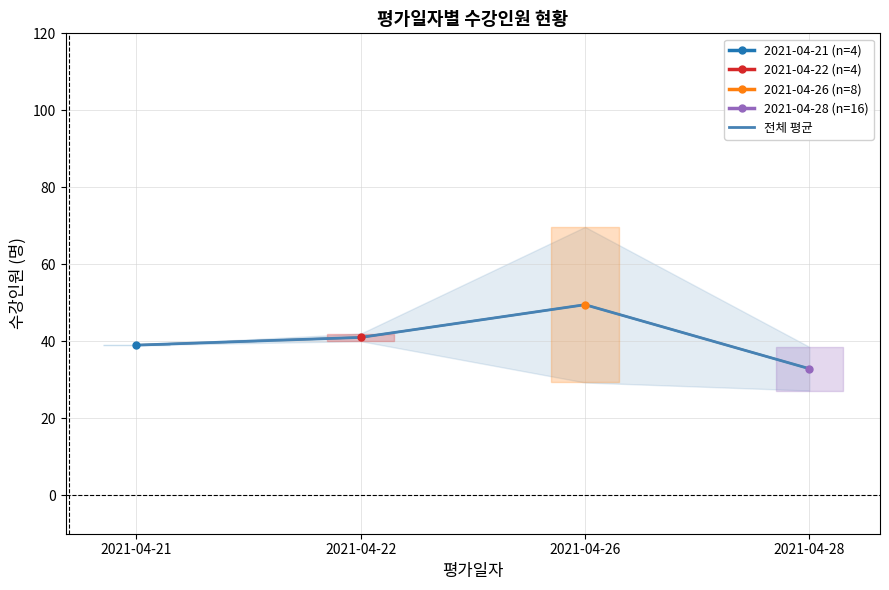

Which has a higher value, 2021-04-26 or 2021-04-22?

2021-04-26